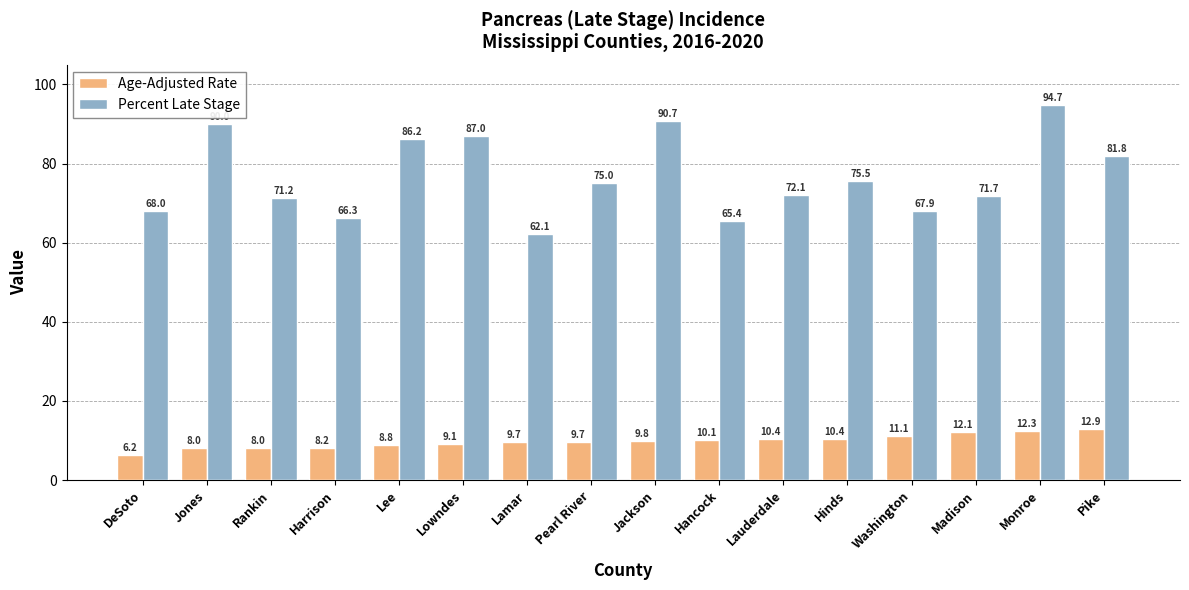

The Age-Adjusted Rate series shows 12.3 at Monroe. True or false?

True